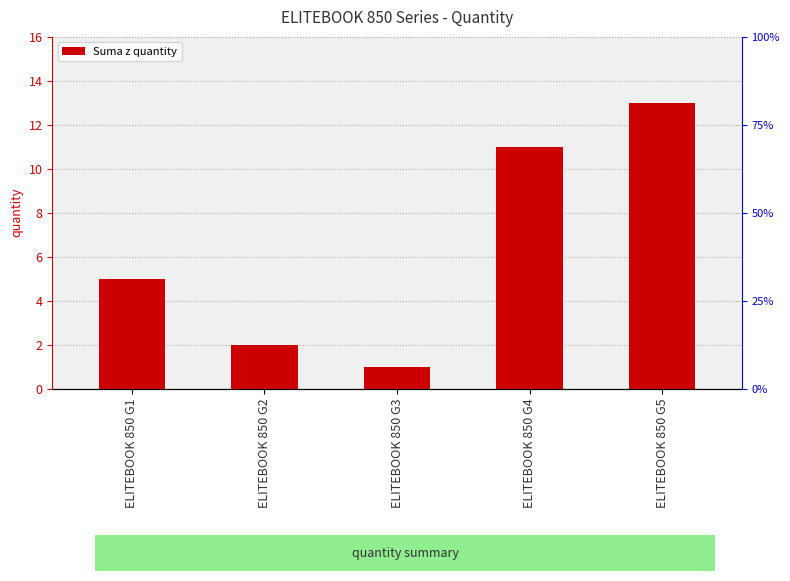

List the labels in order of value, smallest first.

ELITEBOOK 850 G3, ELITEBOOK 850 G2, ELITEBOOK 850 G1, ELITEBOOK 850 G4, ELITEBOOK 850 G5